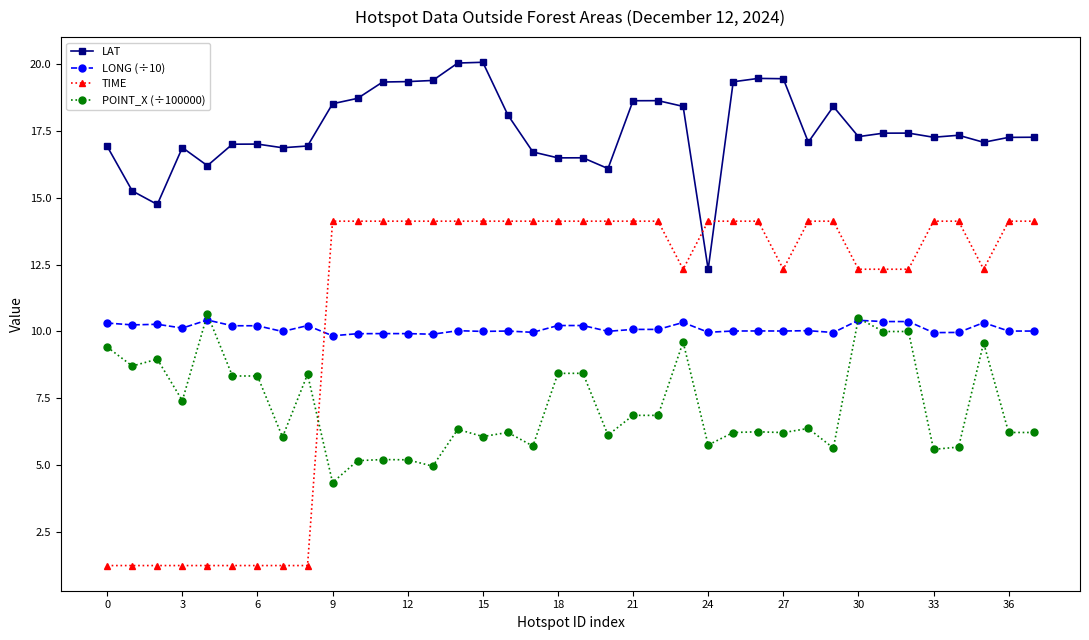

What is the greatest value displayed?

20.1